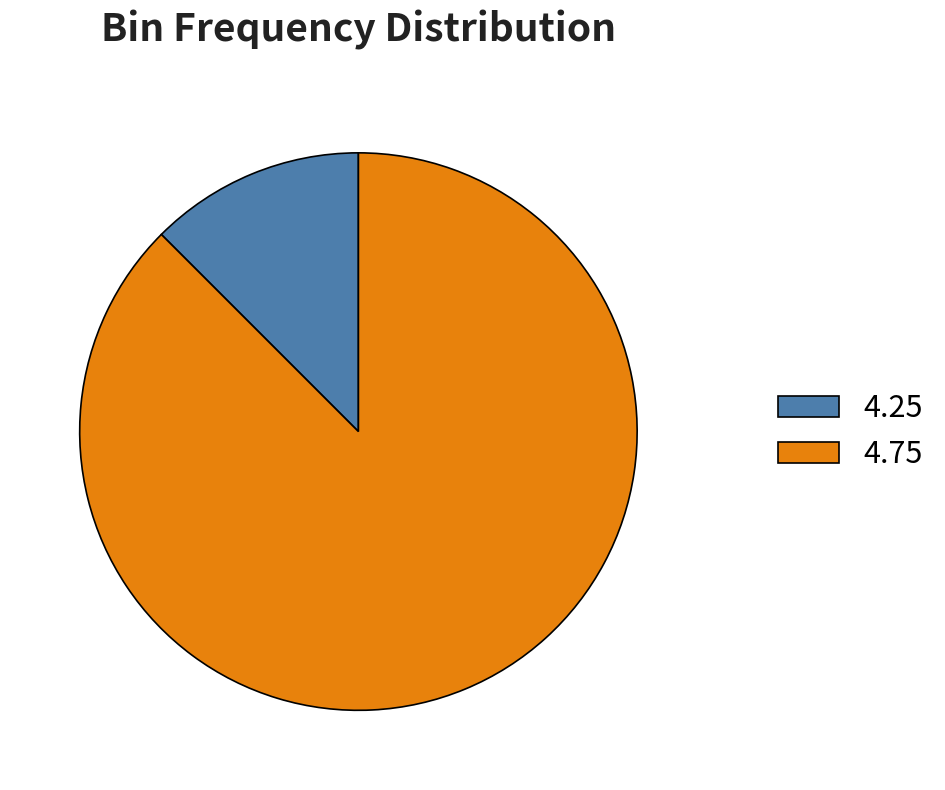

Which slice is the smallest?

4.25